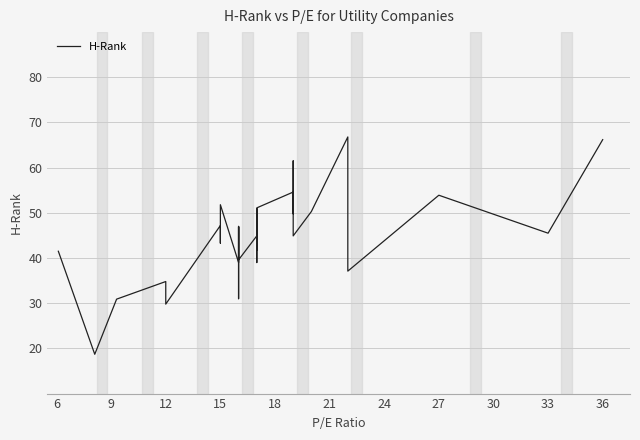

Which label corresponds to the smallest value in the chart?

9